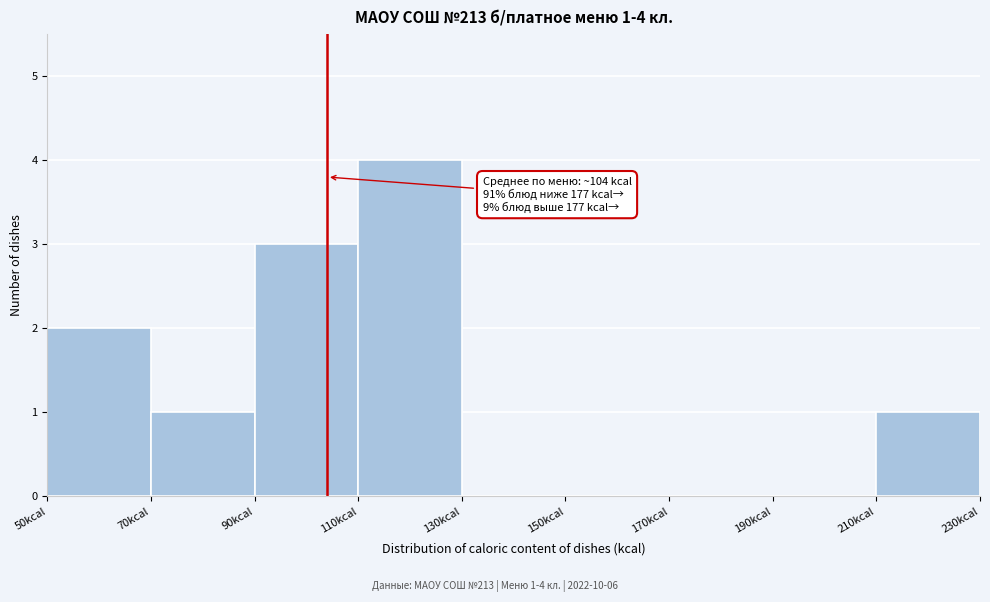

Over which range of the x-axis is the bar tallest?

110 to 130